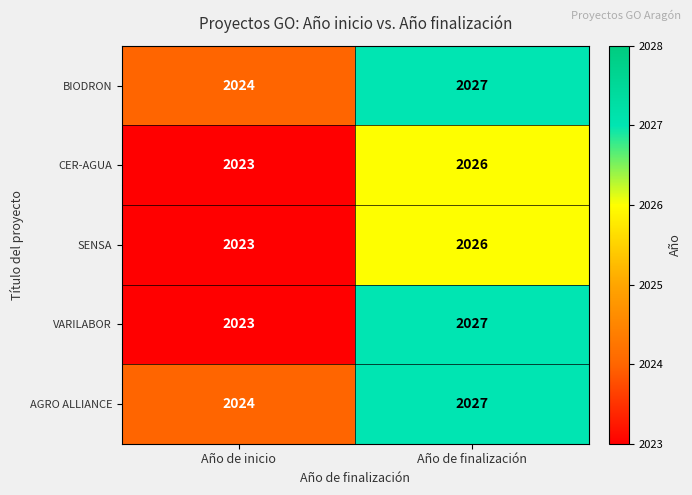

Reading left to right, transcribe all the data shown in this chart.

BIODRON: 2024	2027
CER-AGUA: 2023	2026
SENSA: 2023	2026
VARILABOR: 2023	2027
AGRO ALLIANCE: 2024	2027